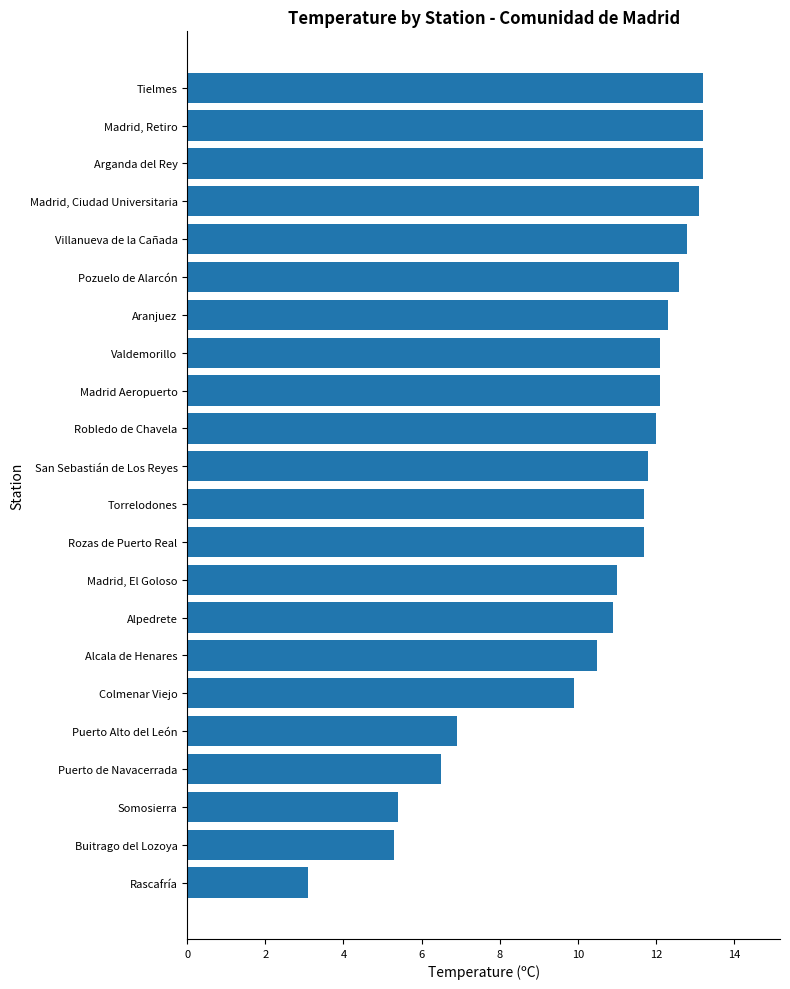

True or false: the data shows 11.7 at Torrelodones.

True